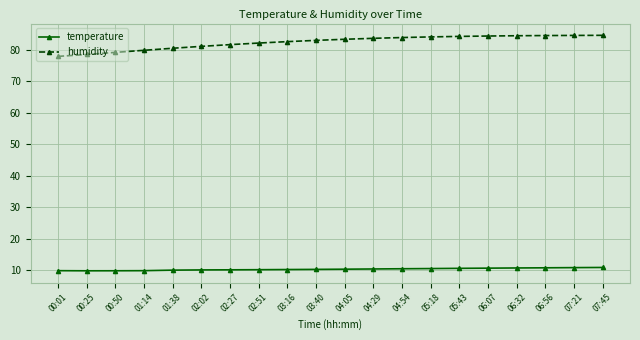

List the series in order of their overall mean, lowest first.

temperature, humidity